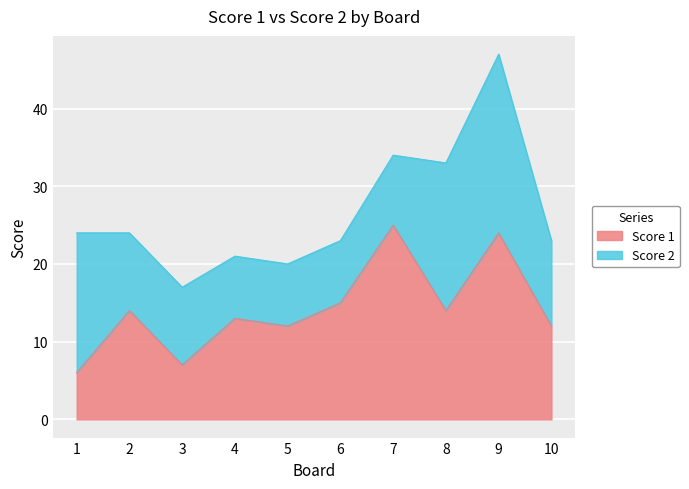

Is it true that the value at 6 is 7?

False